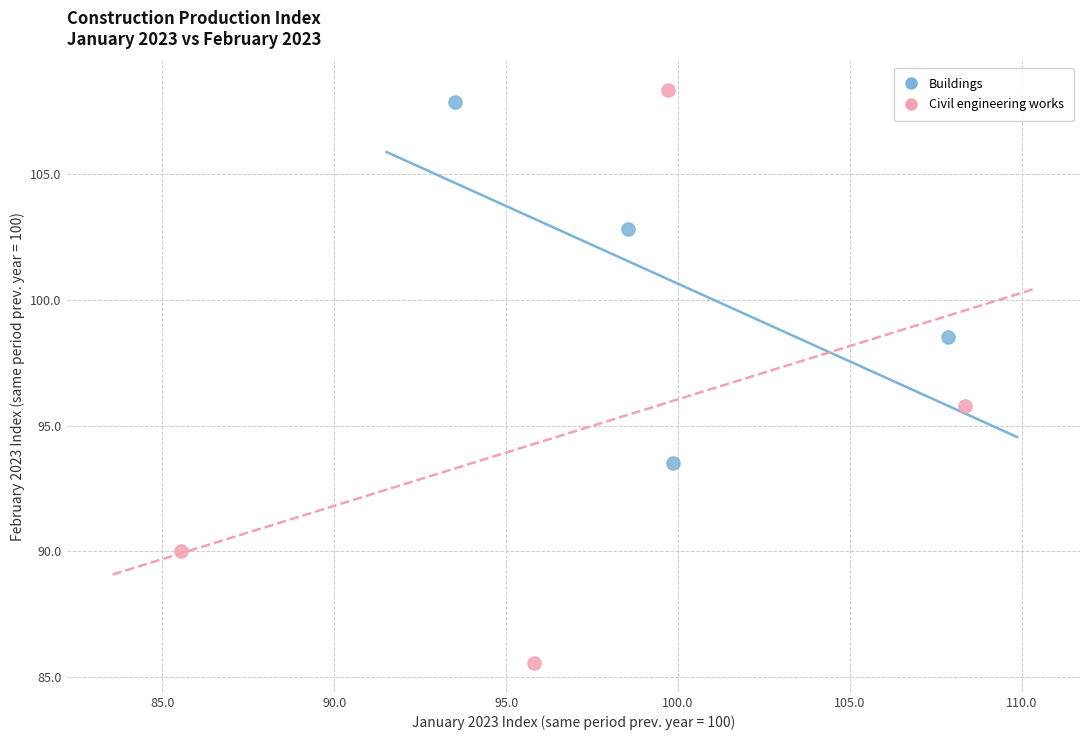

Which series has the widest spread of Y values?

Civil engineering works